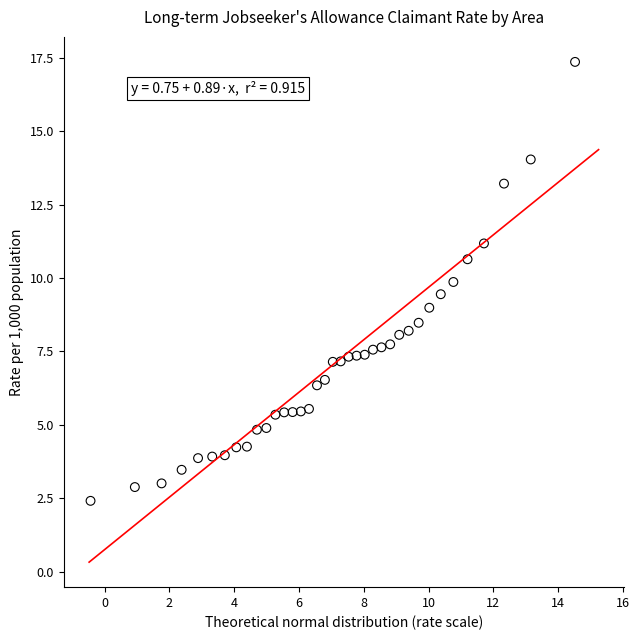

What is the range of X values (max minus min)?

15.0